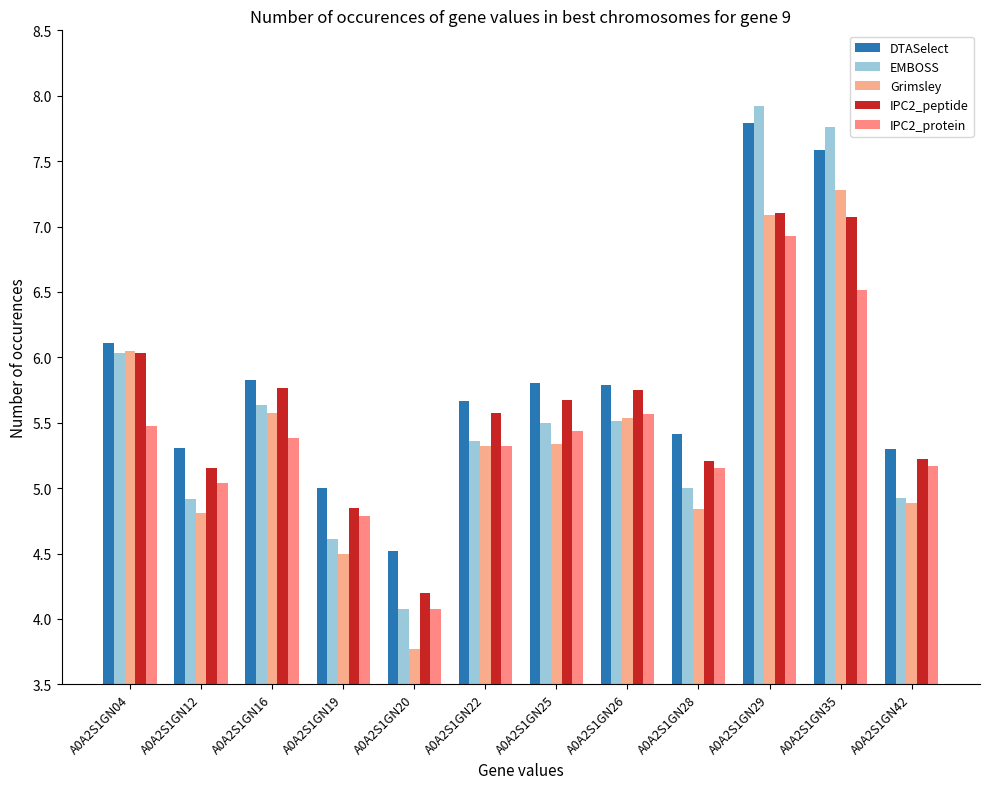

What is the smallest value displayed?

3.8